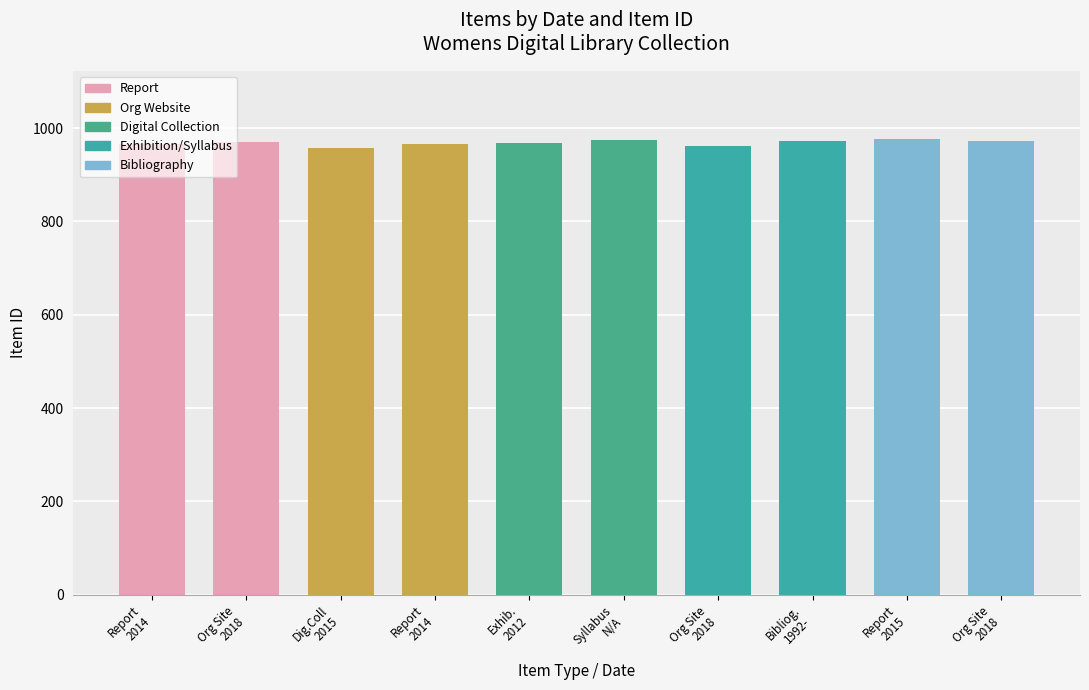

How many distinct data groups are displayed?

1